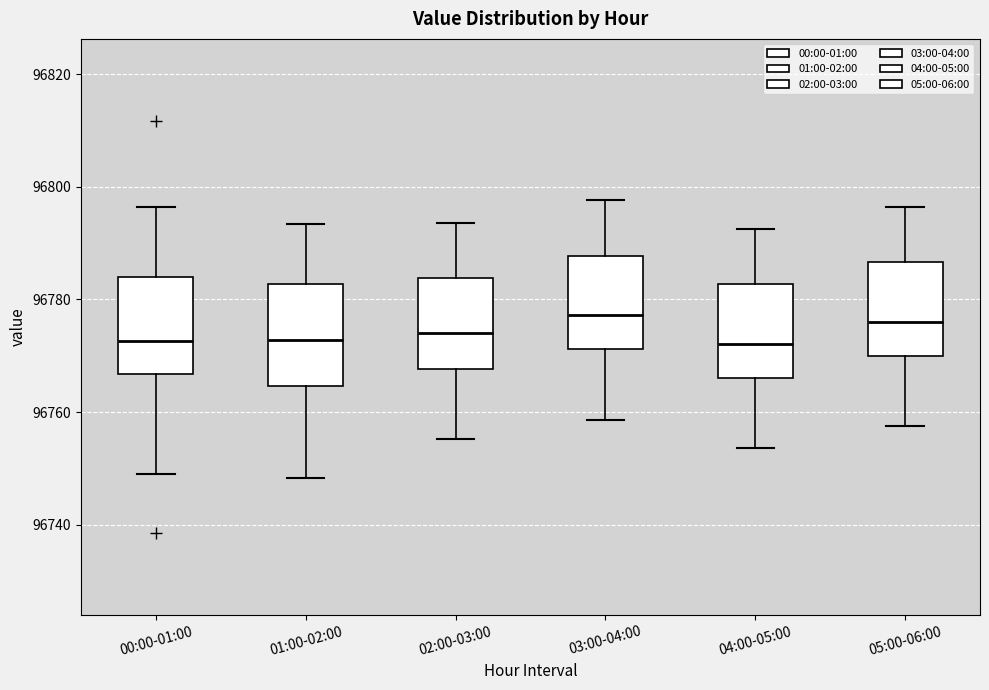

Reading left to right, read every box against the y-axis: the position of its median line, the range the box covers, and the ends of its whiskers. The values are not printed on the chart, so give them approximately, as read against the axis.

00:00-01:00: median 96772, box 96766 to 96784, whiskers 96748 to 96796
01:00-02:00: median 96772, box 96764 to 96782, whiskers 96748 to 96794
02:00-03:00: median 96774, box 96768 to 96784, whiskers 96756 to 96794
03:00-04:00: median 96778, box 96772 to 96788, whiskers 96758 to 96798
04:00-05:00: median 96772, box 96766 to 96782, whiskers 96754 to 96792
05:00-06:00: median 96776, box 96770 to 96786, whiskers 96758 to 96796